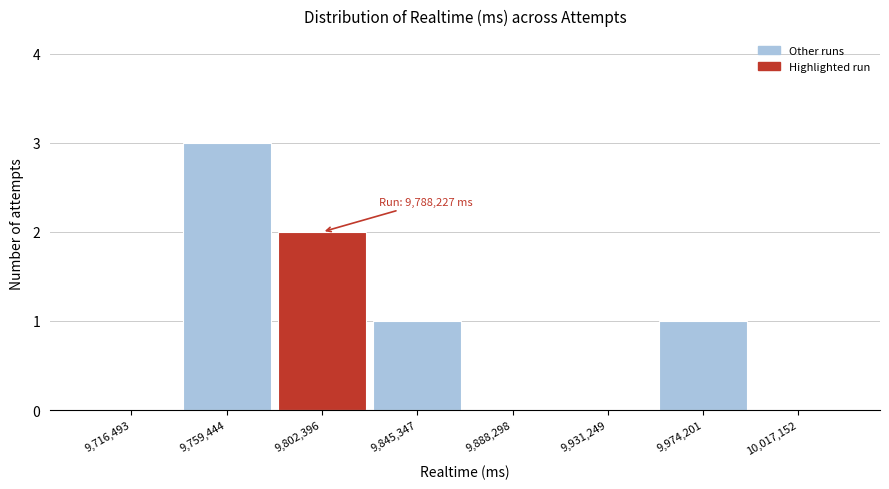

Which range on the x-axis has the tallest bar?

9740000 to 9780000